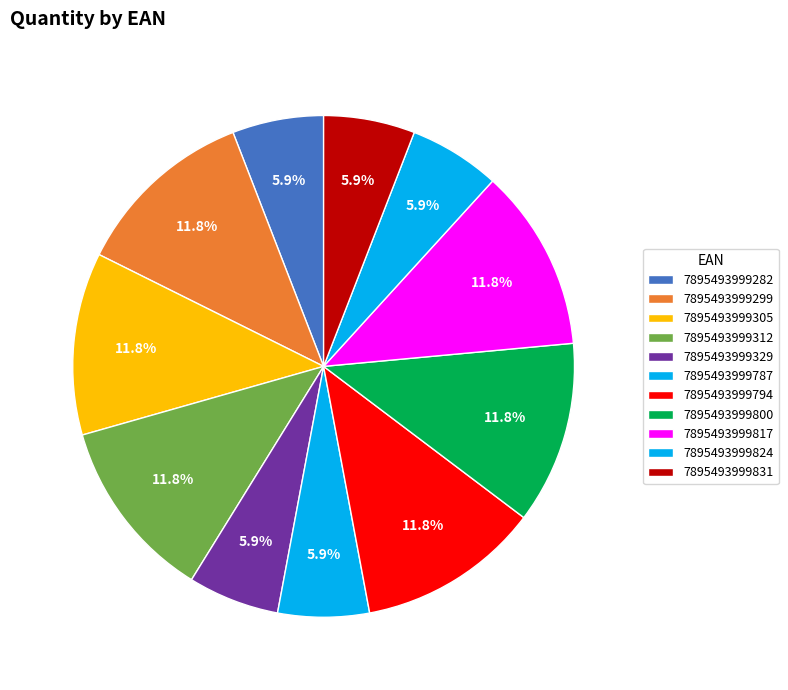

What is the largest slice in the pie chart?

7895493999299